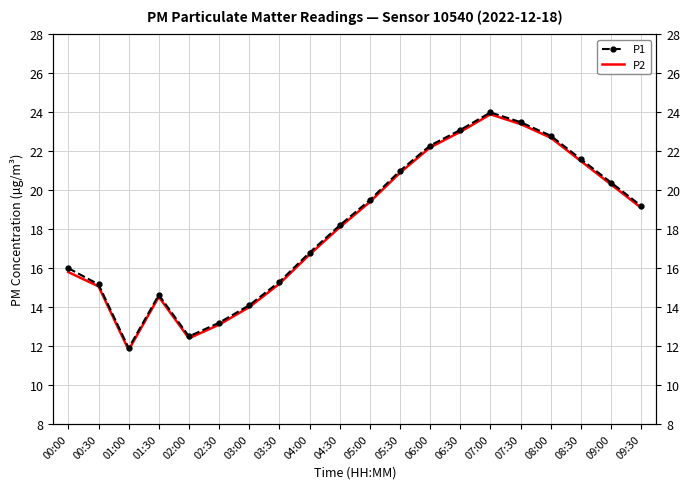

At which label is P1 closest to 17?

04:00